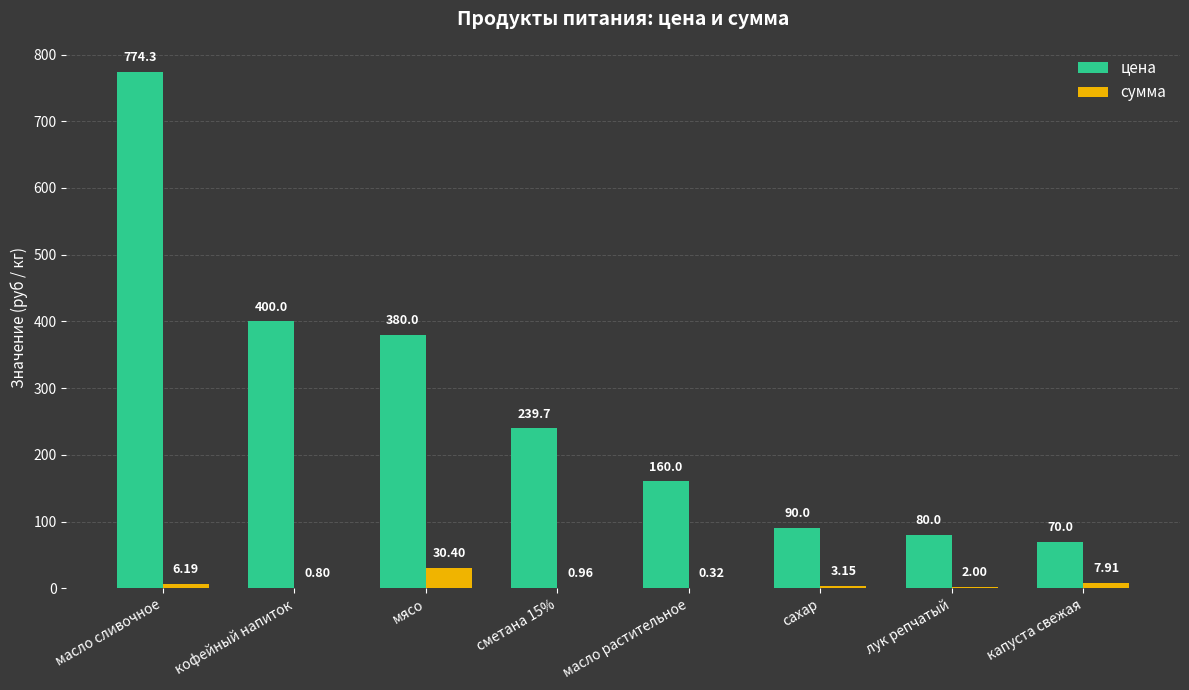

At which label does сумма reach its peak?

мясо